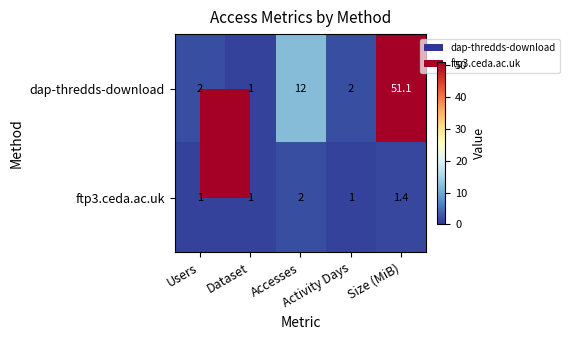

What is the greatest value displayed?

51.1